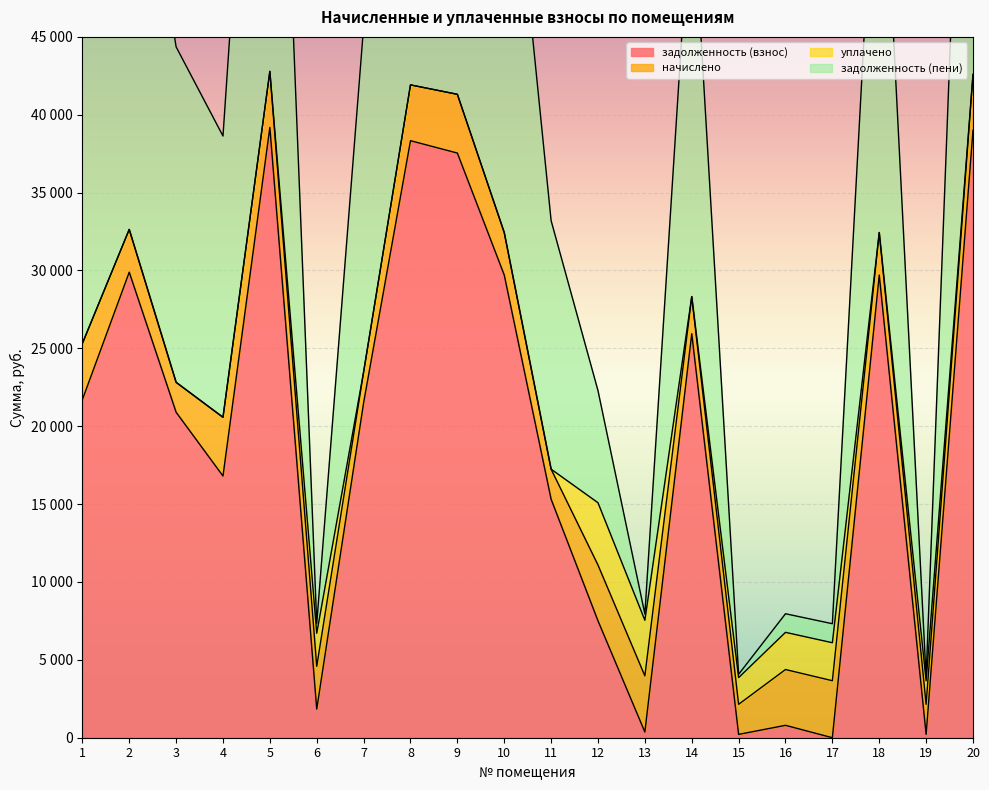

In задолженность (пени), how many points are higher than both neighbors (excluding endpoints)?

6